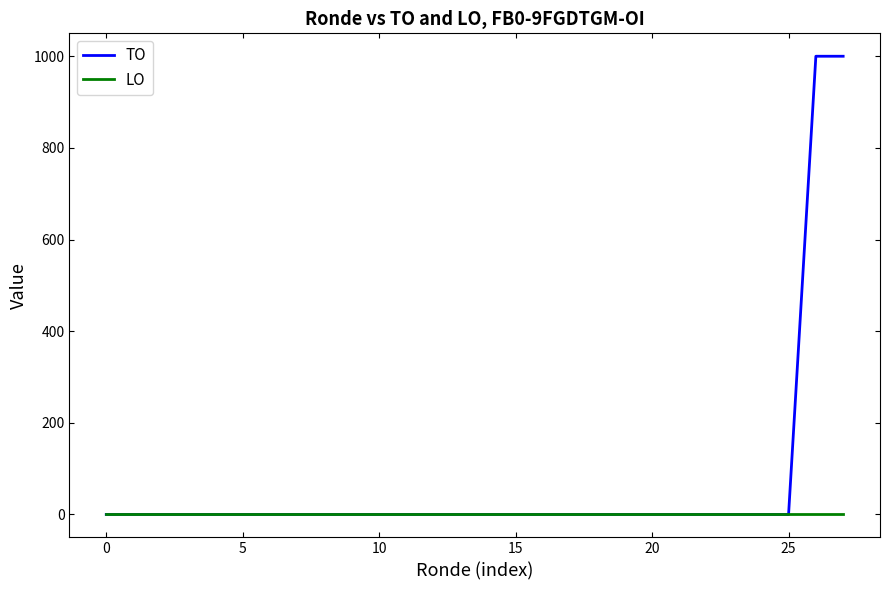

List the series in order of their overall mean, highest first.

TO, LO